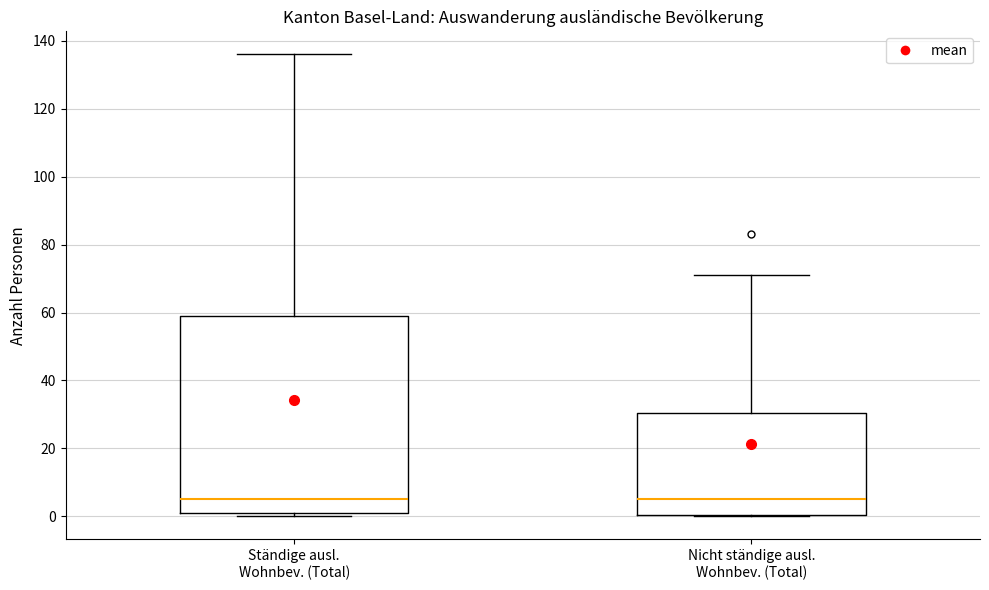

Which box is the tallest, from its lower edge to its upper edge?

Ständige ausl. Wohnbev. (Total)